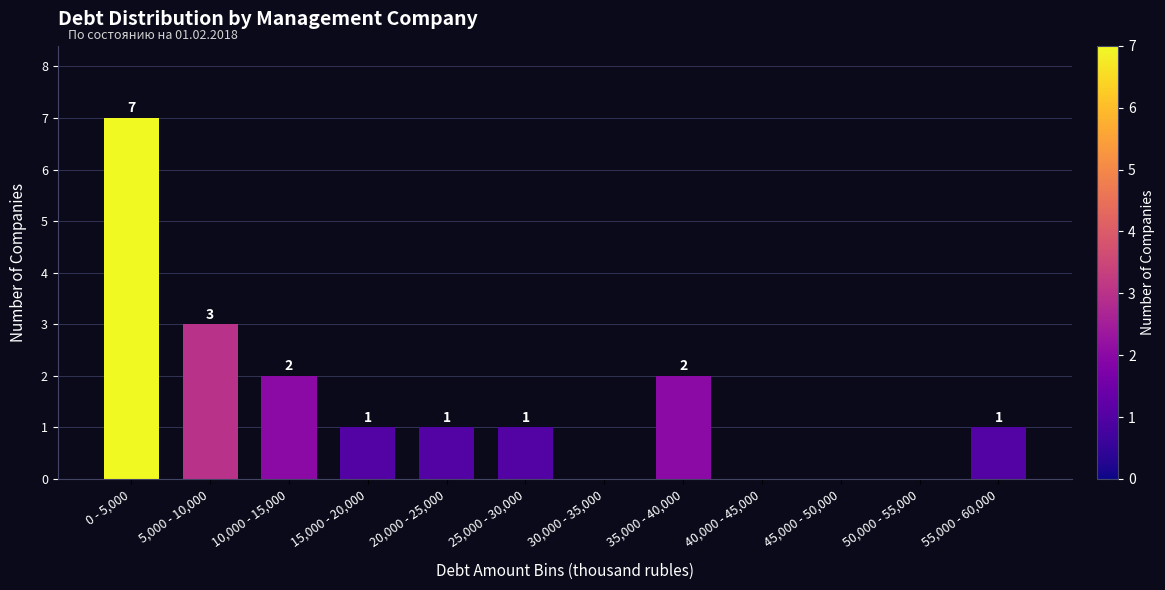

Reading left to right, what are all the values shown in this chart?

0 - 5,000=7	5,000 - 10,000=3	10,000 - 15,000=2	15,000 - 20,000=1	20,000 - 25,000=1	25,000 - 30,000=1	30,000 - 35,000=0	35,000 - 40,000=2	40,000 - 45,000=0	45,000 - 50,000=0	50,000 - 55,000=0	55,000 - 60,000=1